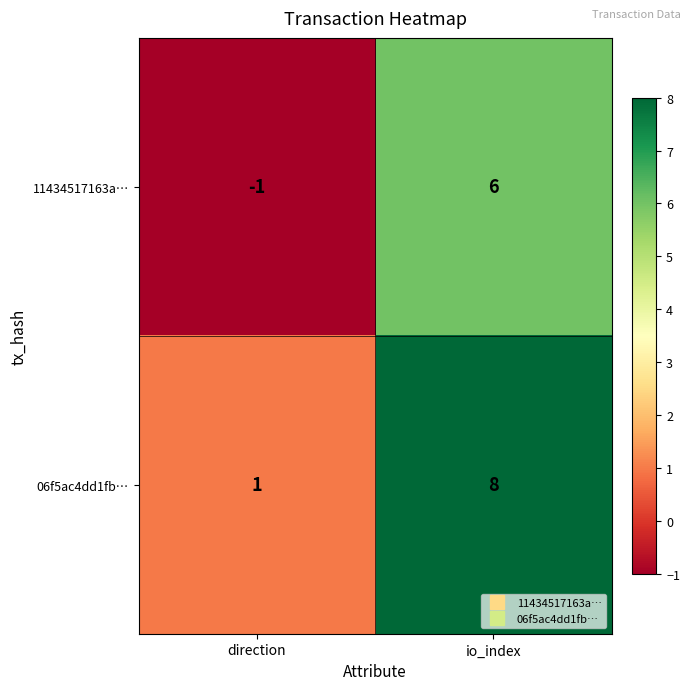

What is the difference between the maximum and minimum values in the 11434517163a… series?

7